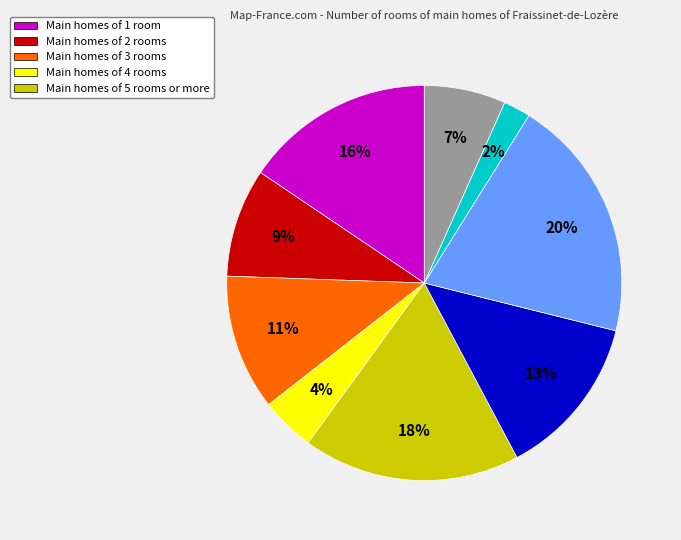

Is there any slice that represents more than half of the pie?

No